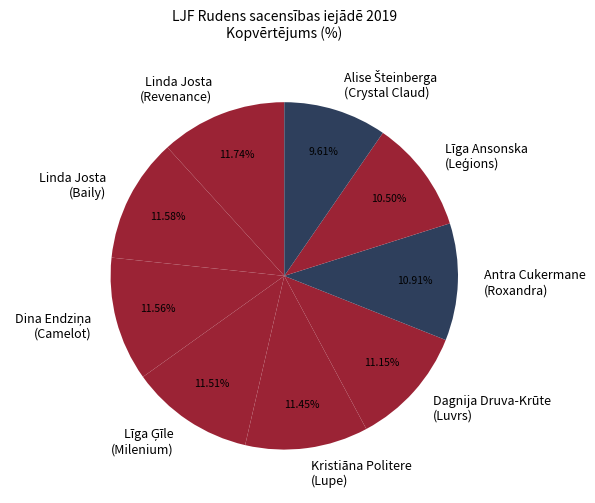

Combined, do Dagnija Druva-Krūte (Luvrs) and Kristiāna Politere (Lupe) account for over 50%?

No